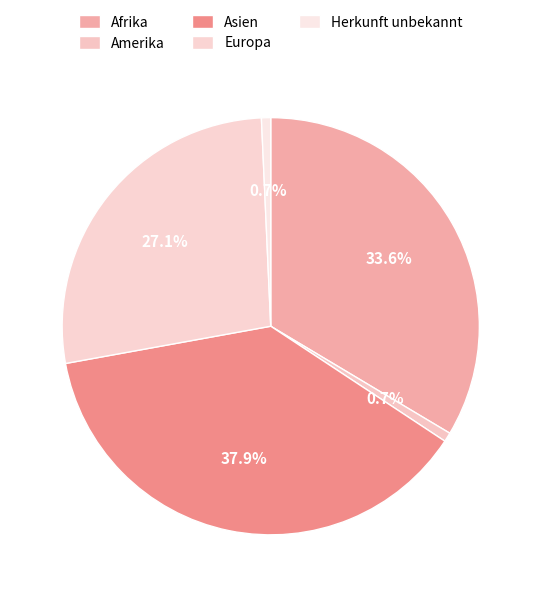

Count the number of slices in the pie.

5